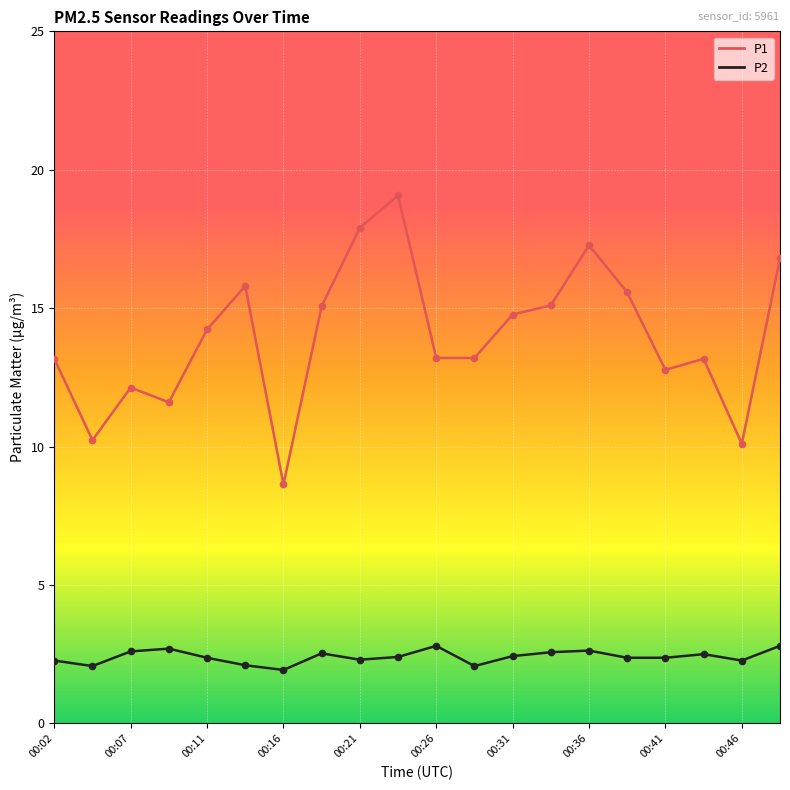

Which series has the largest total across all categories?

P1